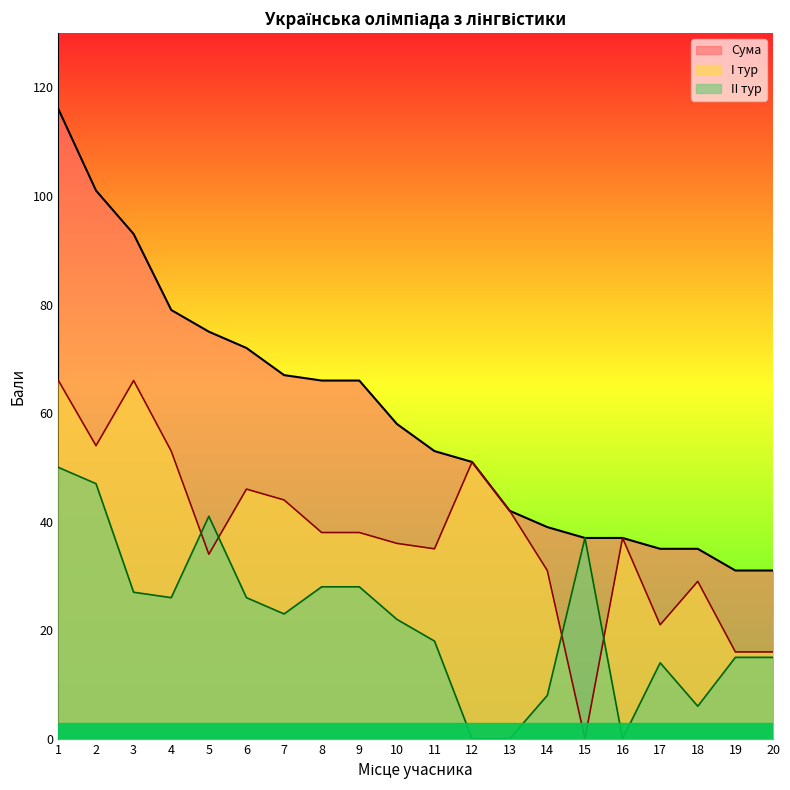

The II тур series shows 26 at 4. True or false?

True